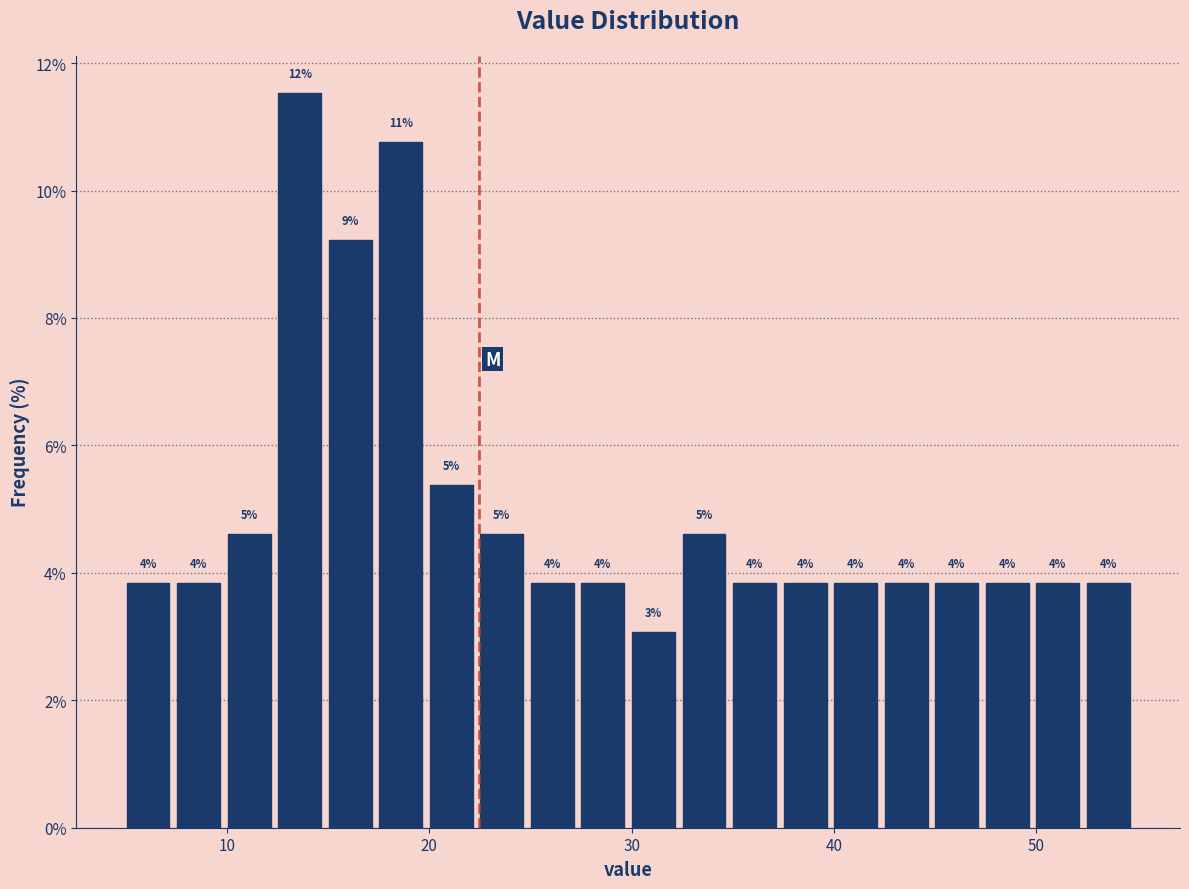

Around what value on the x-axis is the tallest bar? Give the approximate position of its centre, as read against the axis.

14